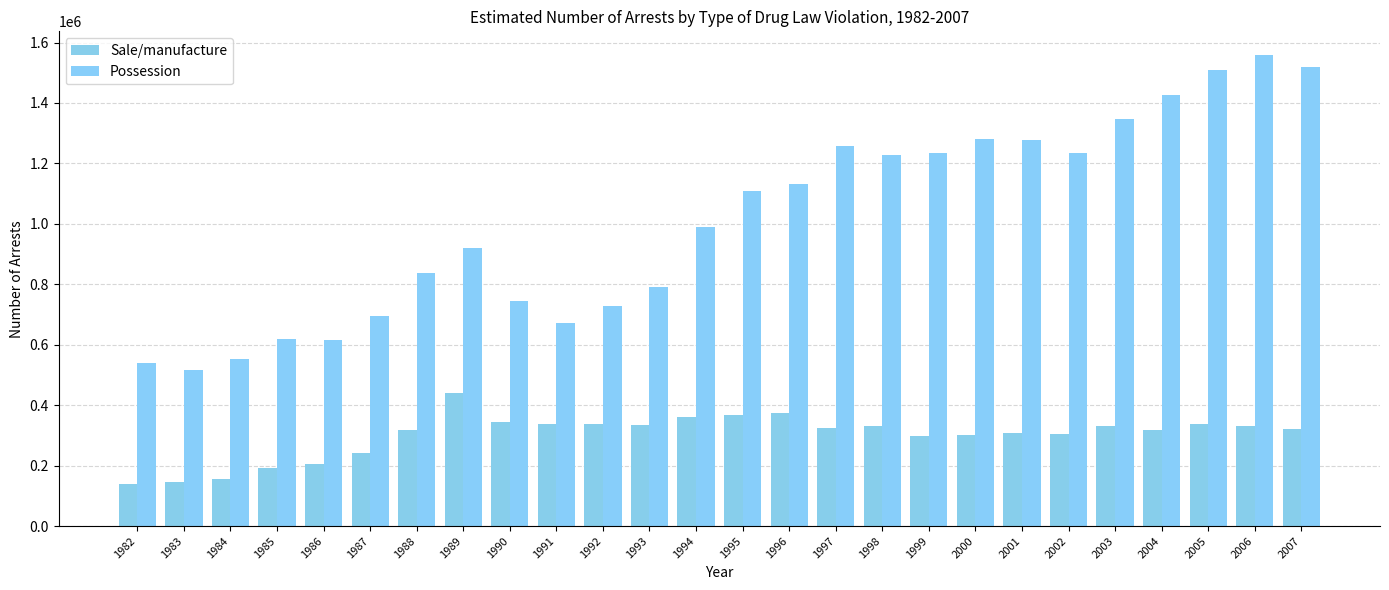

What is the difference between the maximum and second lowest values in the Possession series?

1021000